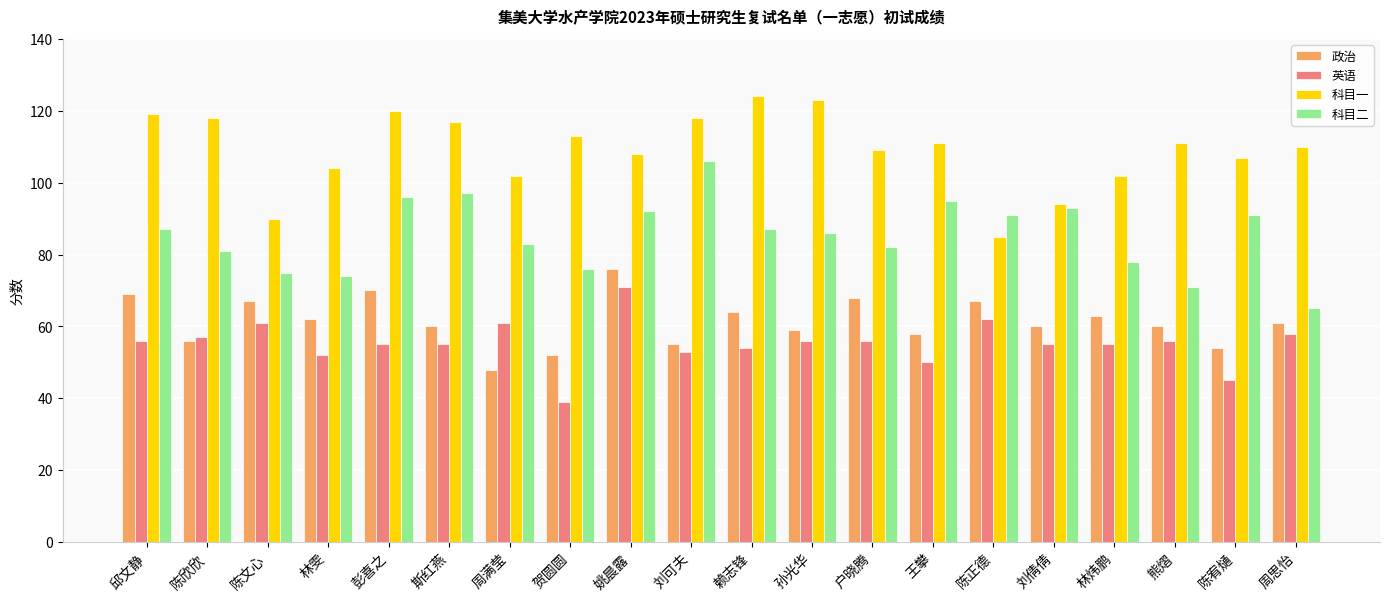

What is the sum of the 科目二 values at 林炜鹏 and 陈宥熥?

169